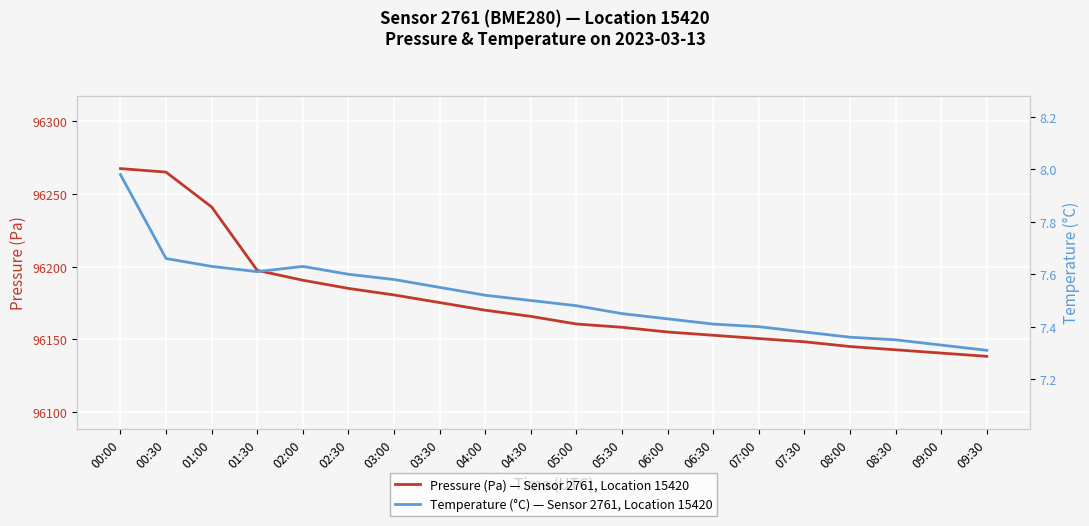

Is it true that Pressure (Pa) — Sensor 2761, Location 15420 equals 96145.0 at 08:00?

True